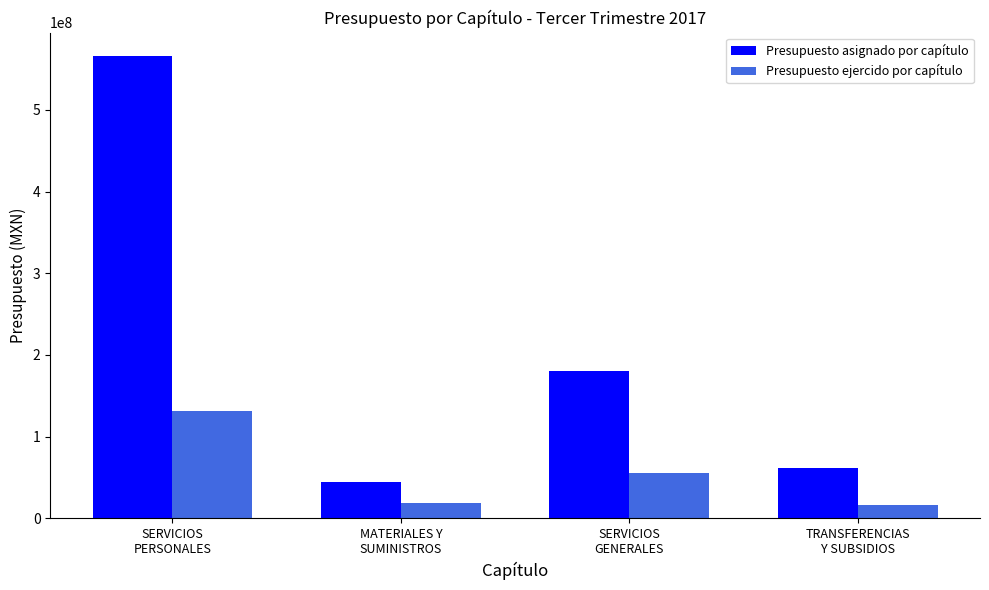

At how many categories does at least one series exceed 509880070?

1